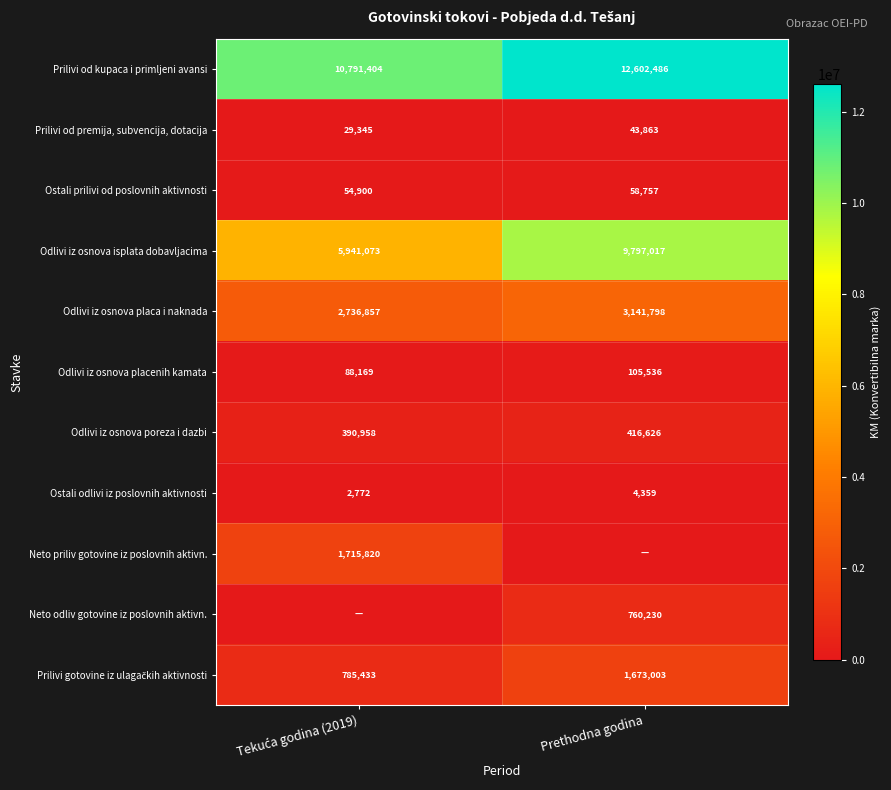

What is the average value of the Odlivi iz osnova poreza i dazbi series?

403792